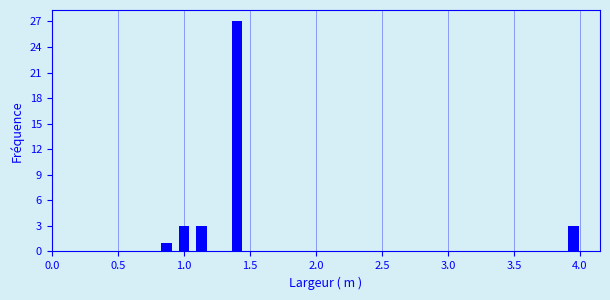

Read against the x-axis, roughly where is the centre of the tallest bar?

1.40